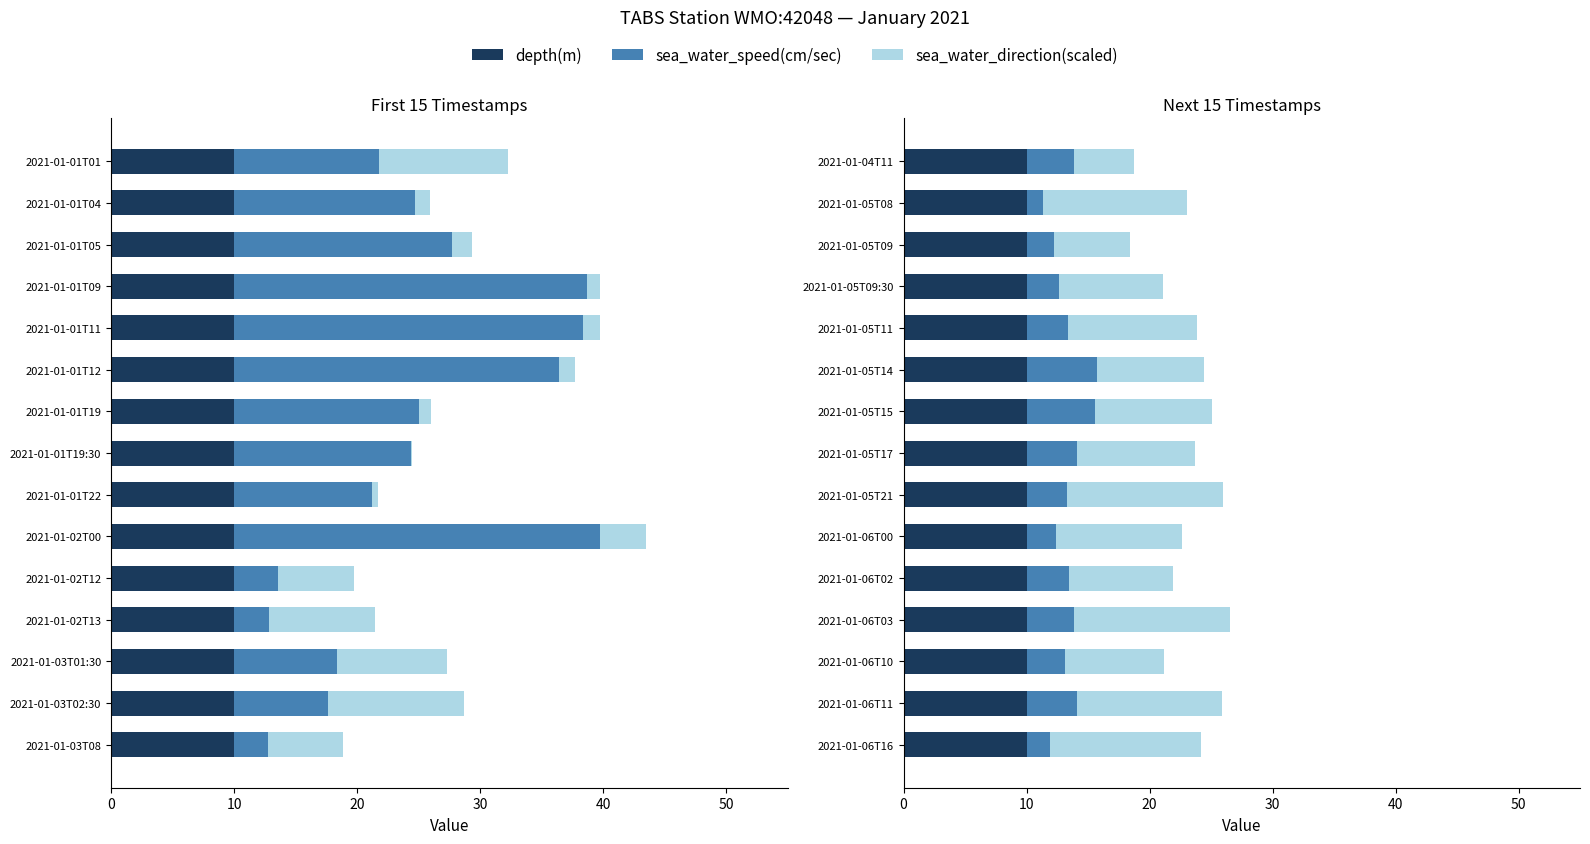

Which series changed the most between 50 and 60?

sea_water_direction(scaled)